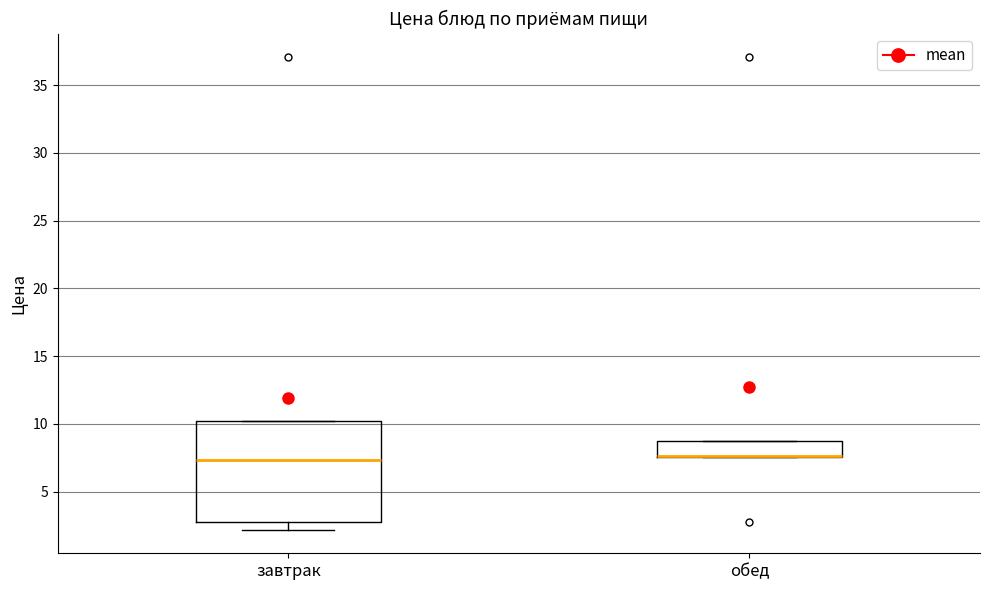

Comparing the boxes themselves (not the whiskers), which one is the tallest?

завтрак